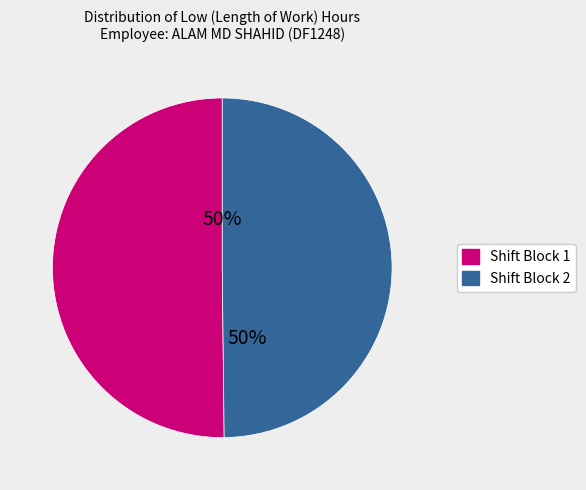

To the nearest percent, what is the average slice percentage?

50%